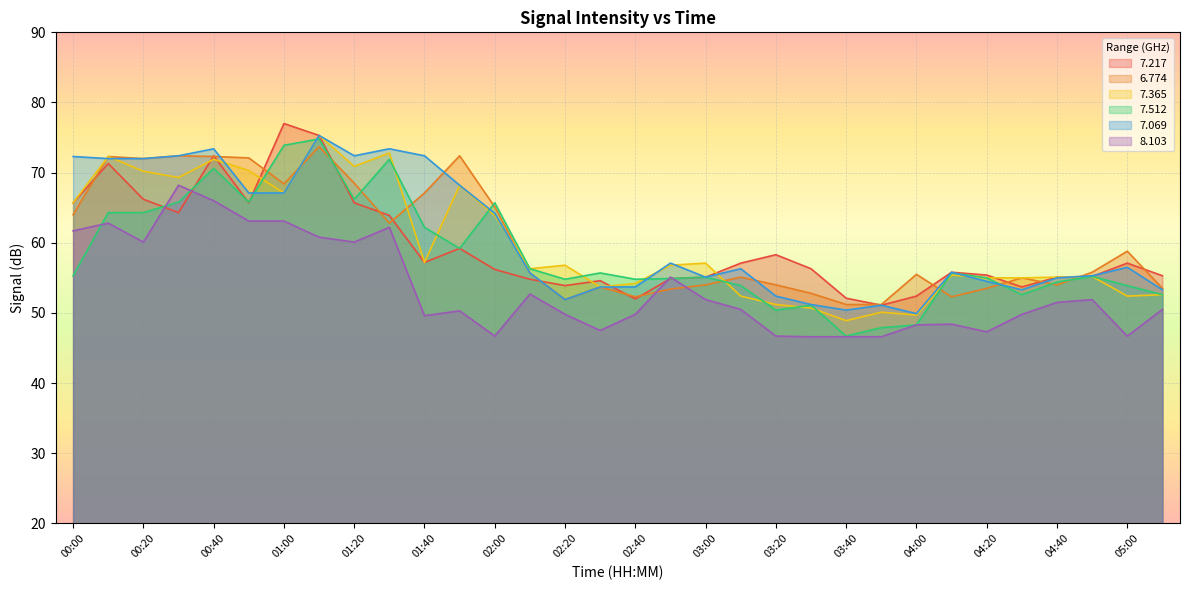

How many data points does each series have?

32